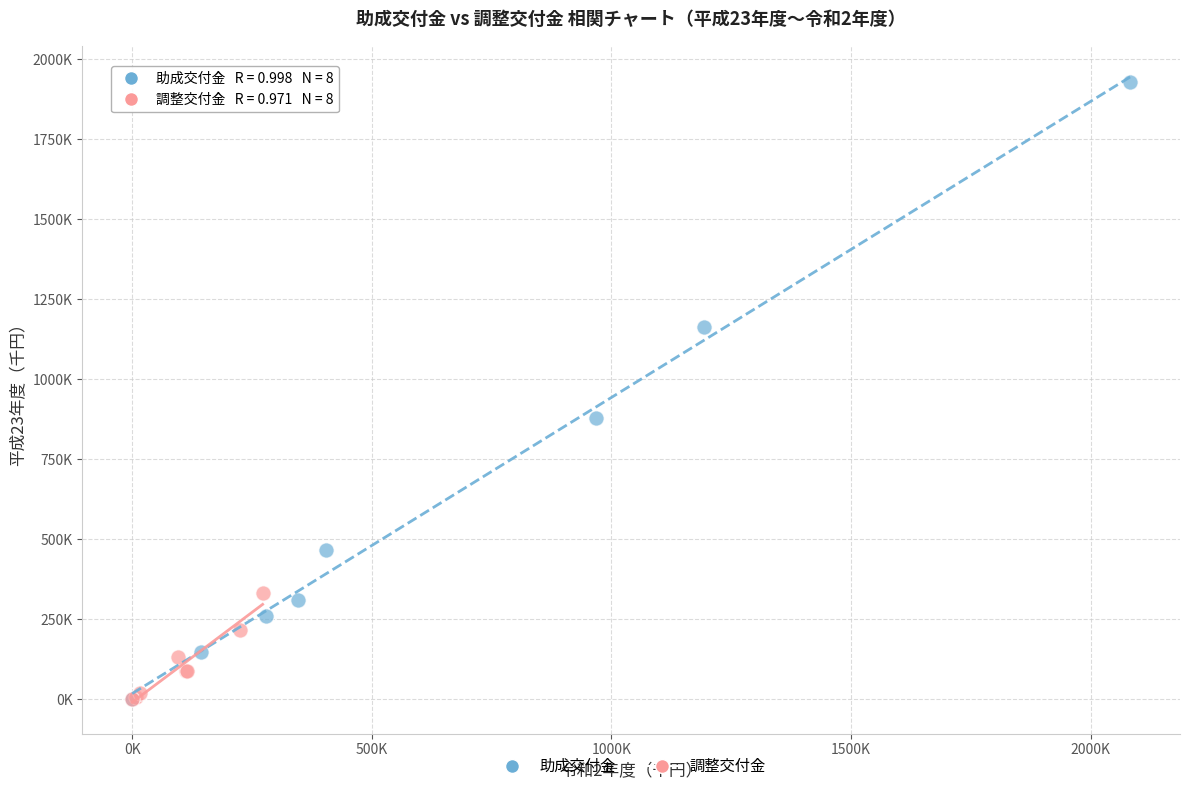

What are all the series names shown in the legend?

助成交付金, 調整交付金